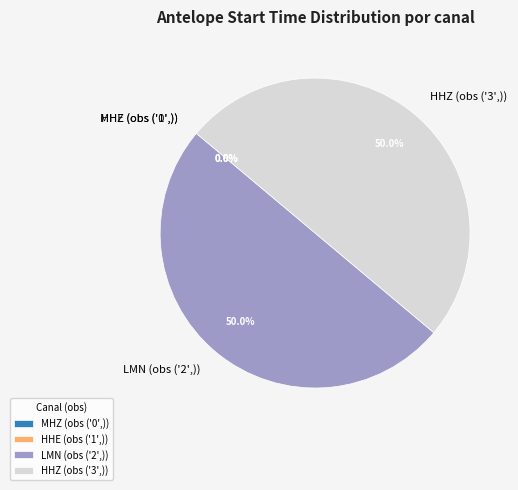

To the nearest percent, what is the average slice percentage?

25%